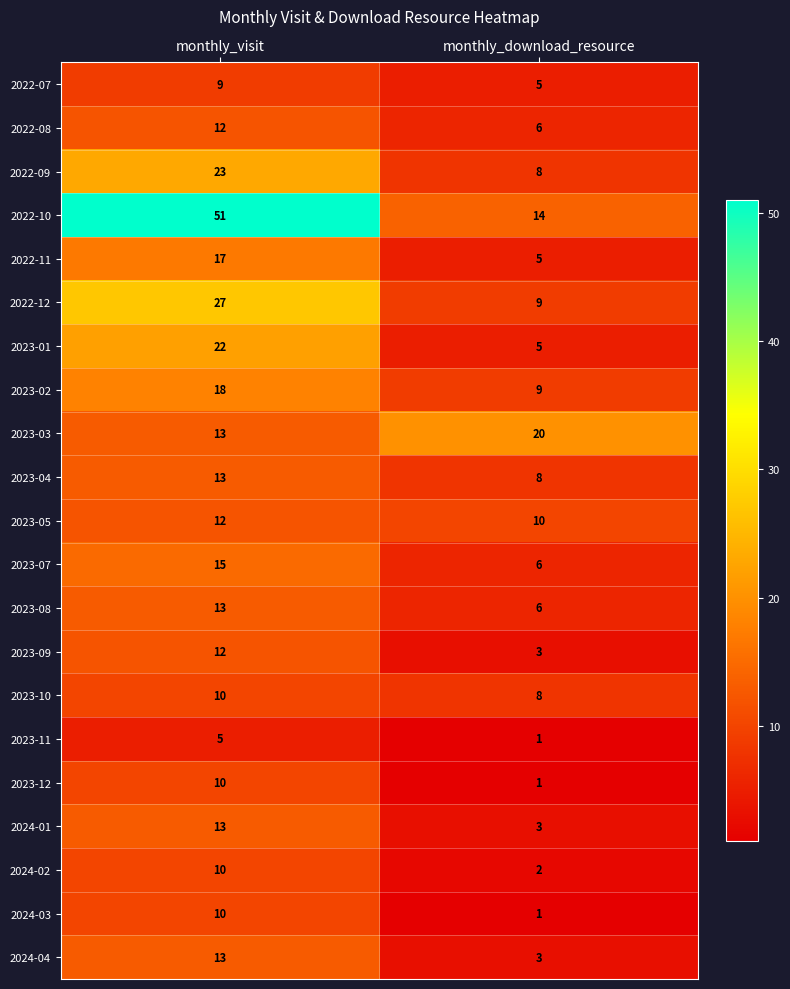

Which label corresponds to the smallest value in the chart?

monthly_download_resource